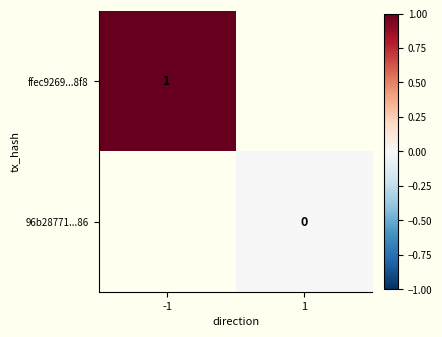

True or false: ffec9269...8f8 has a value of 1 at -1.

True